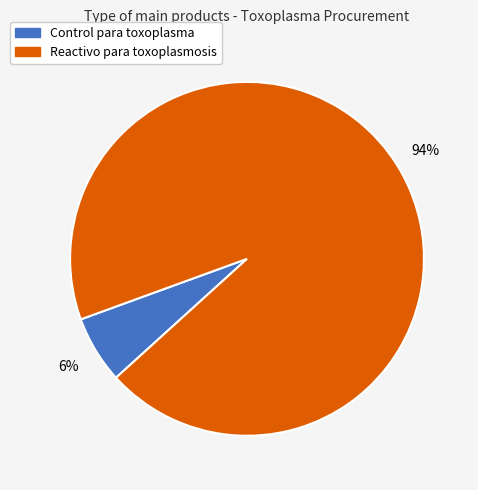

Which category accounts for the majority?

Reactivo para toxoplasmosis